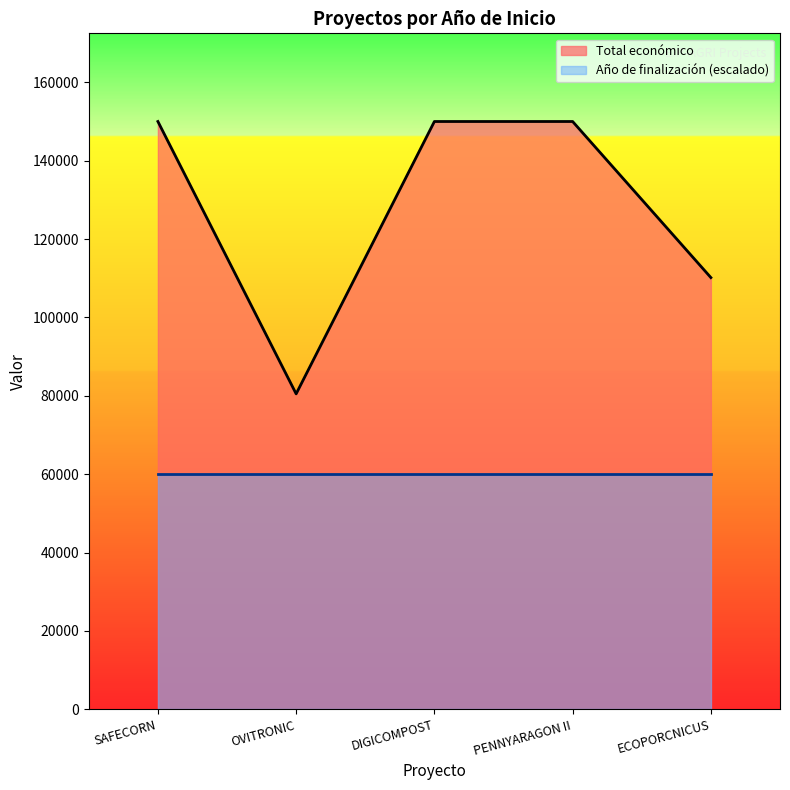

At which label is the value closest to 115249?

ECOPORCNICUS